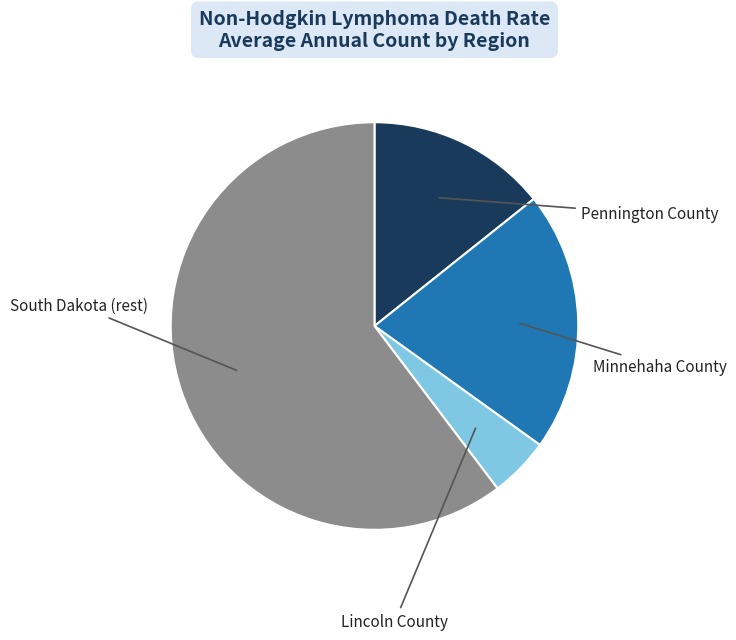

Is there any slice that represents more than half of the pie?

Yes